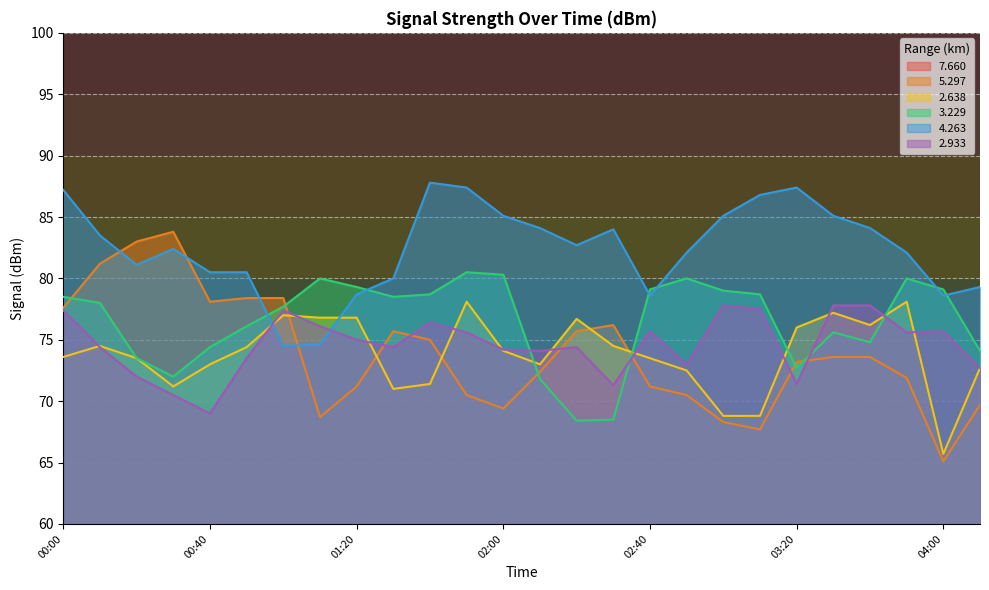

At which label is   5.297 closest to 74?

03:30